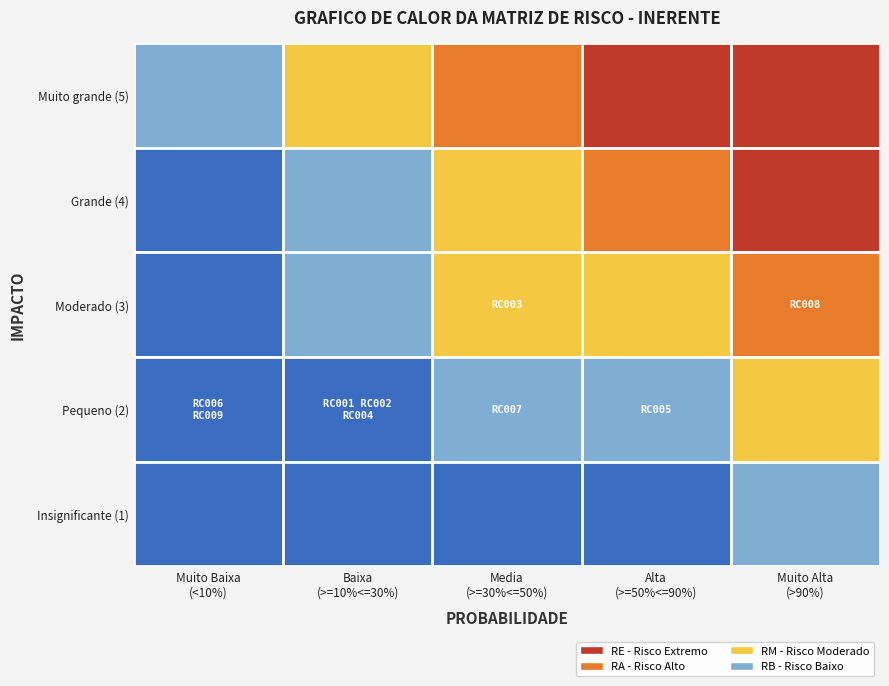

At how many categories does at least one series exceed 1?

2